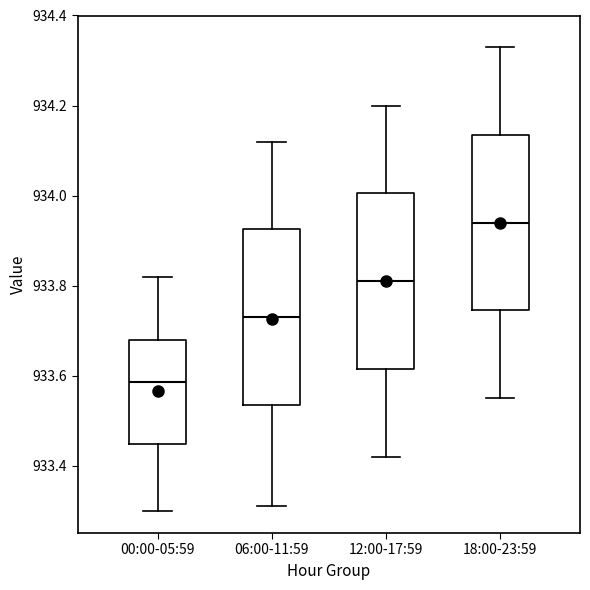

Which box has the lowest median line?

00:00-05:59